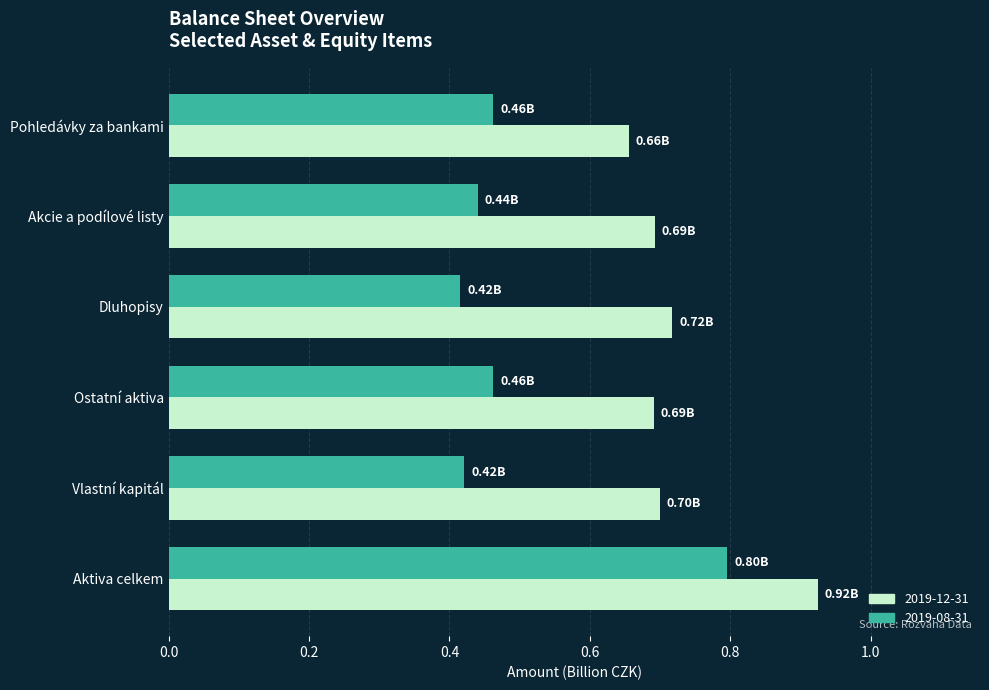

Which series has the largest range (max minus min)?

2019-08-31